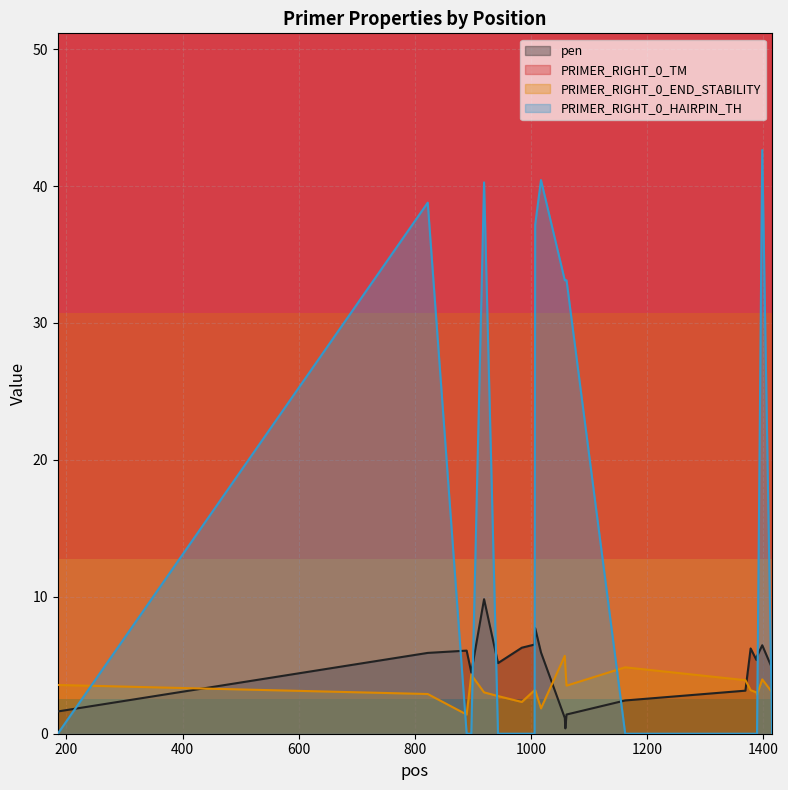

What is the difference between the PRIMER_RIGHT_0_END_STABILITY values at 1389 and 1388?

0.2